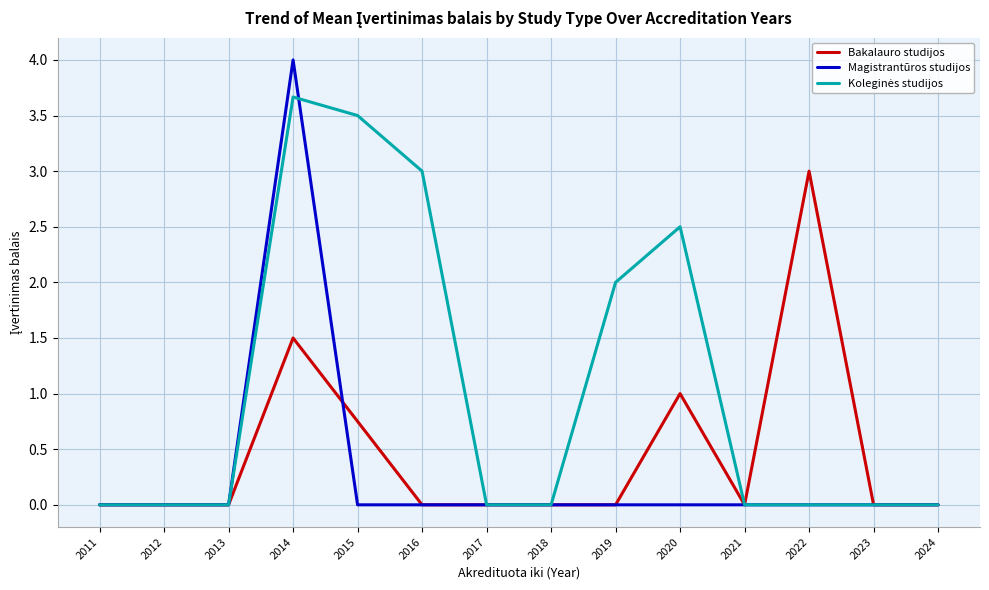

Which category has the highest value across all series?

2014